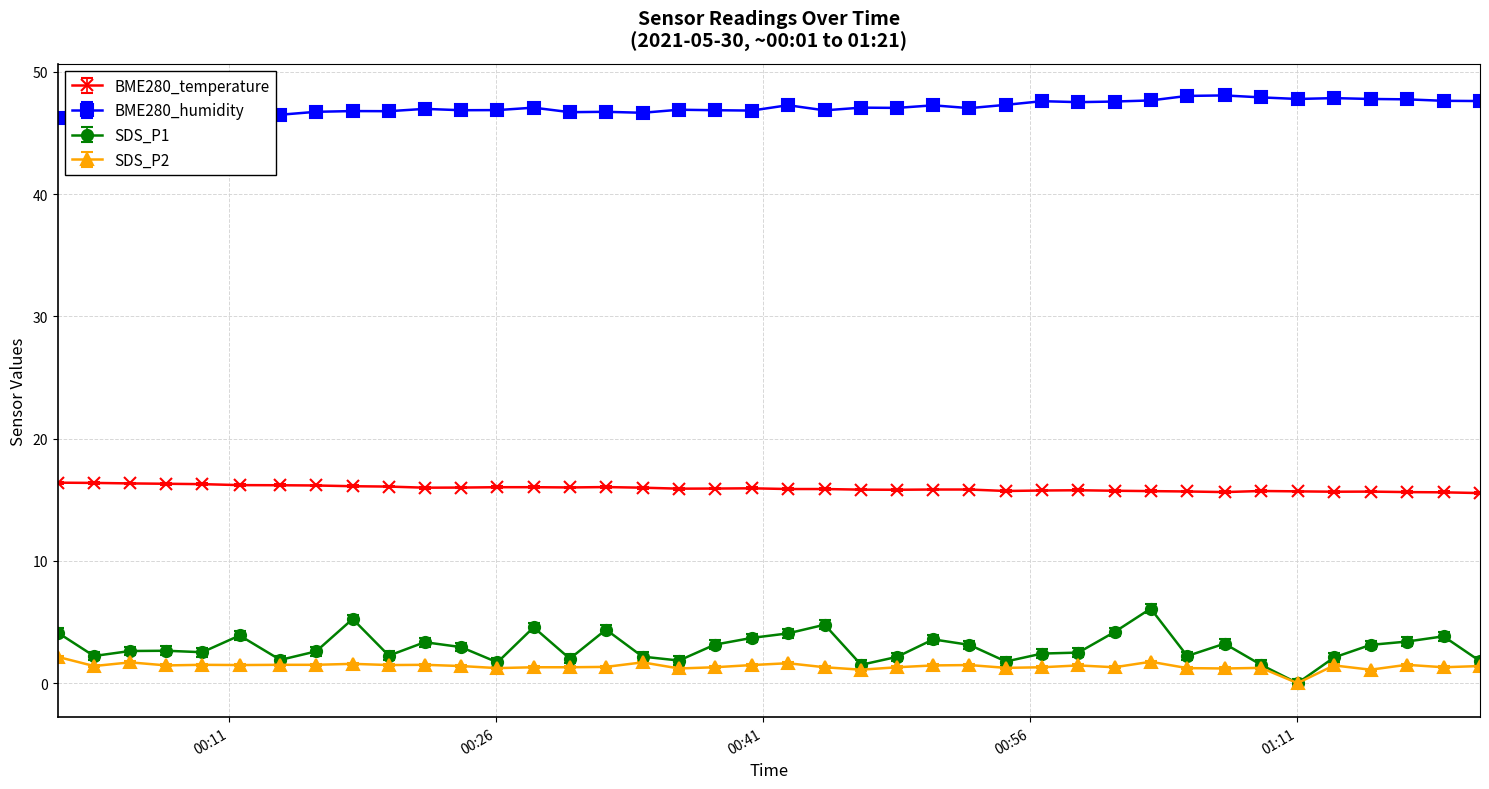

True or false: SDS_P2 has more than 2 points higher than both neighbors.

True